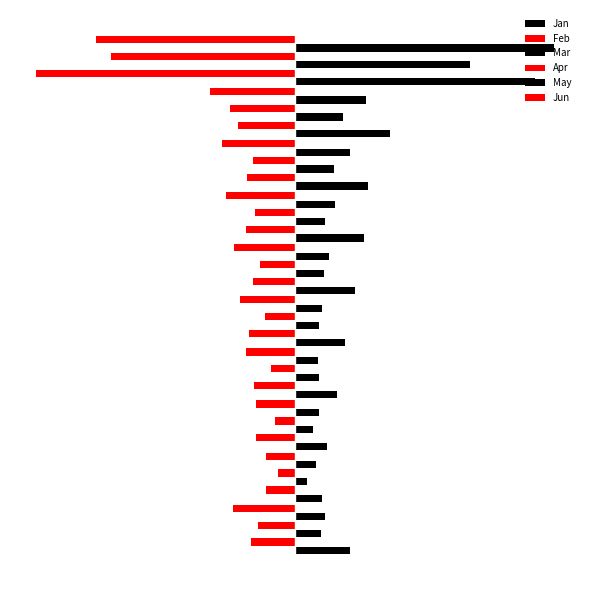

Which series has the largest total across all categories?

Jan